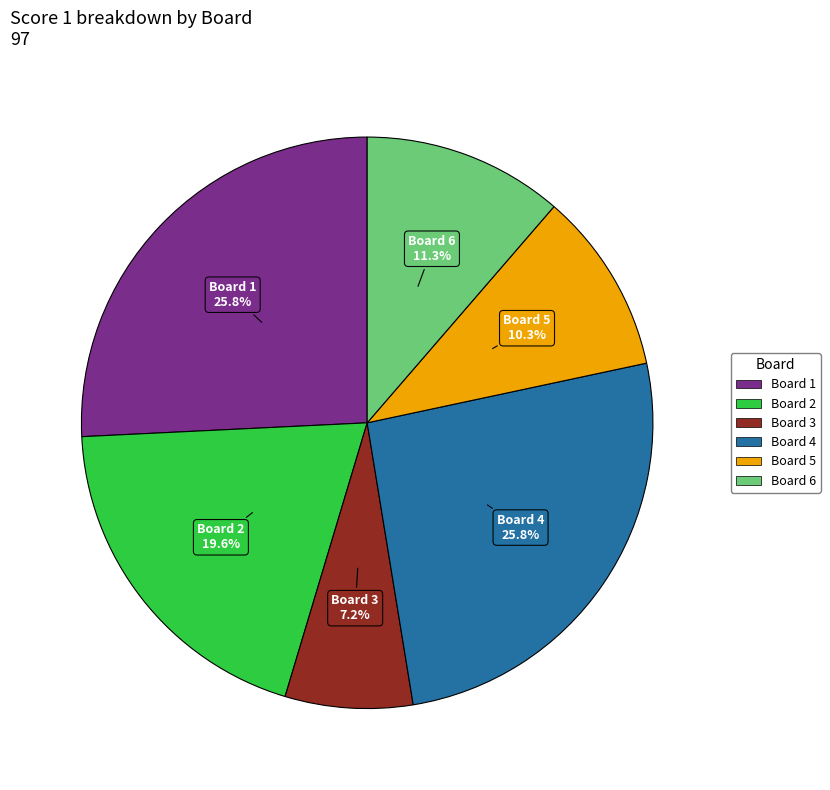

Is there a majority slice in this chart?

No